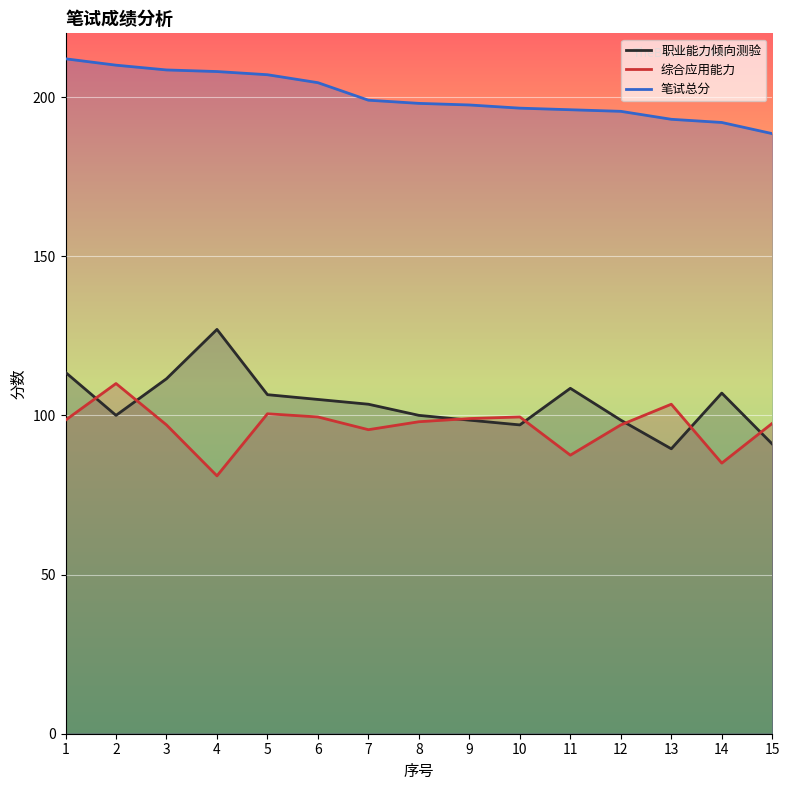

At which category is the sum across all series the highest?

1